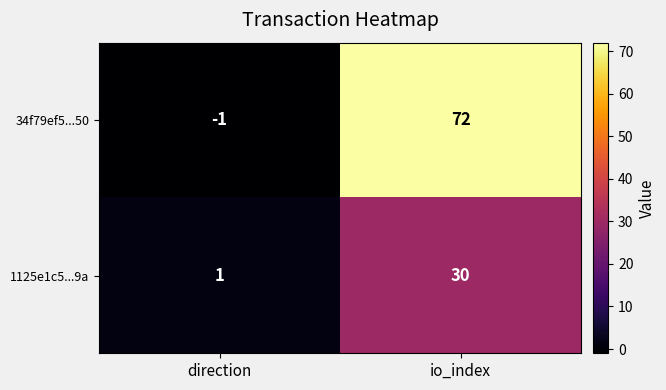

How many data points in 34f79ef5...50 are less than 72?

1